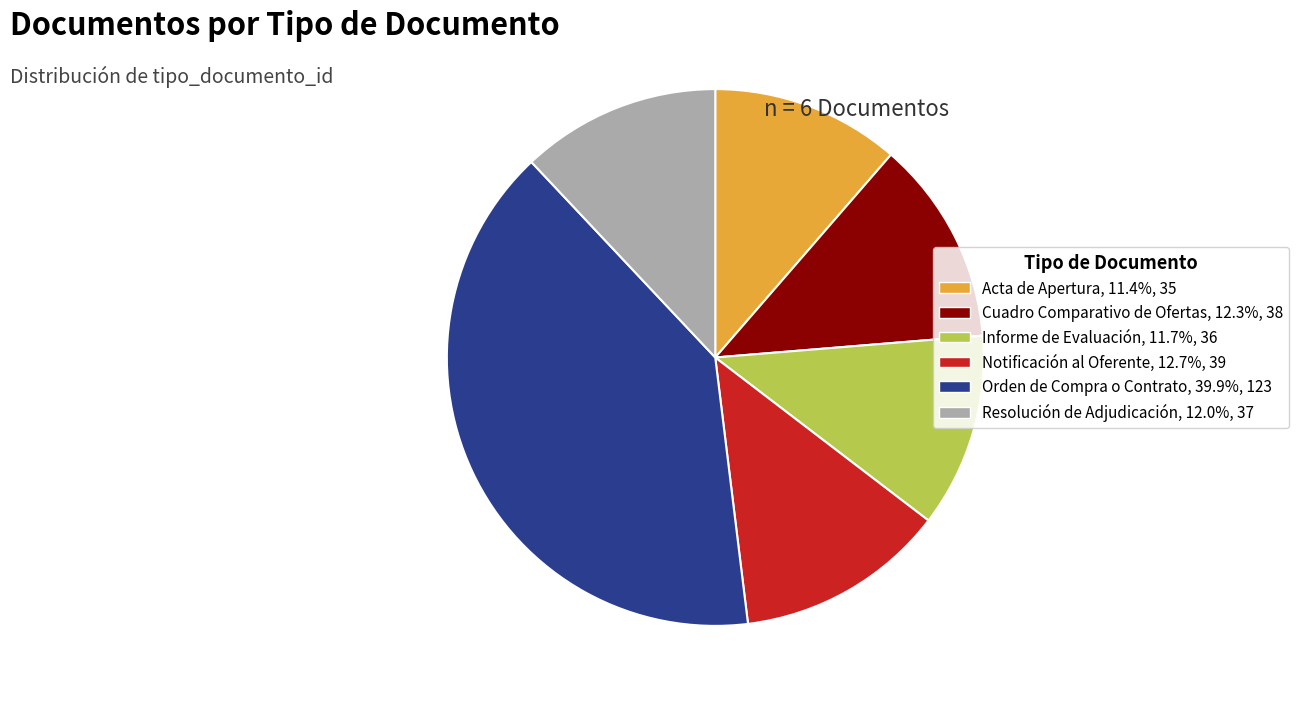

Which category has the biggest portion of the pie?

Orden de Compra o Contrato